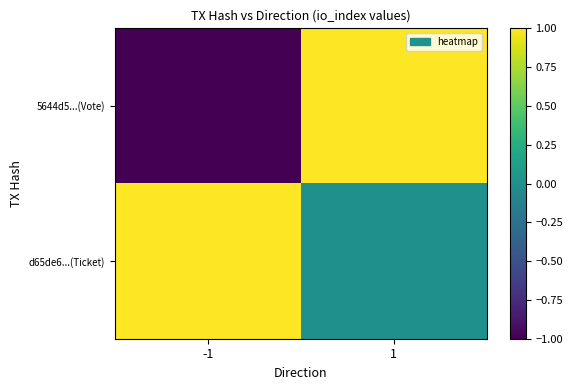

What is the spread (max minus min) of values at -1?

2